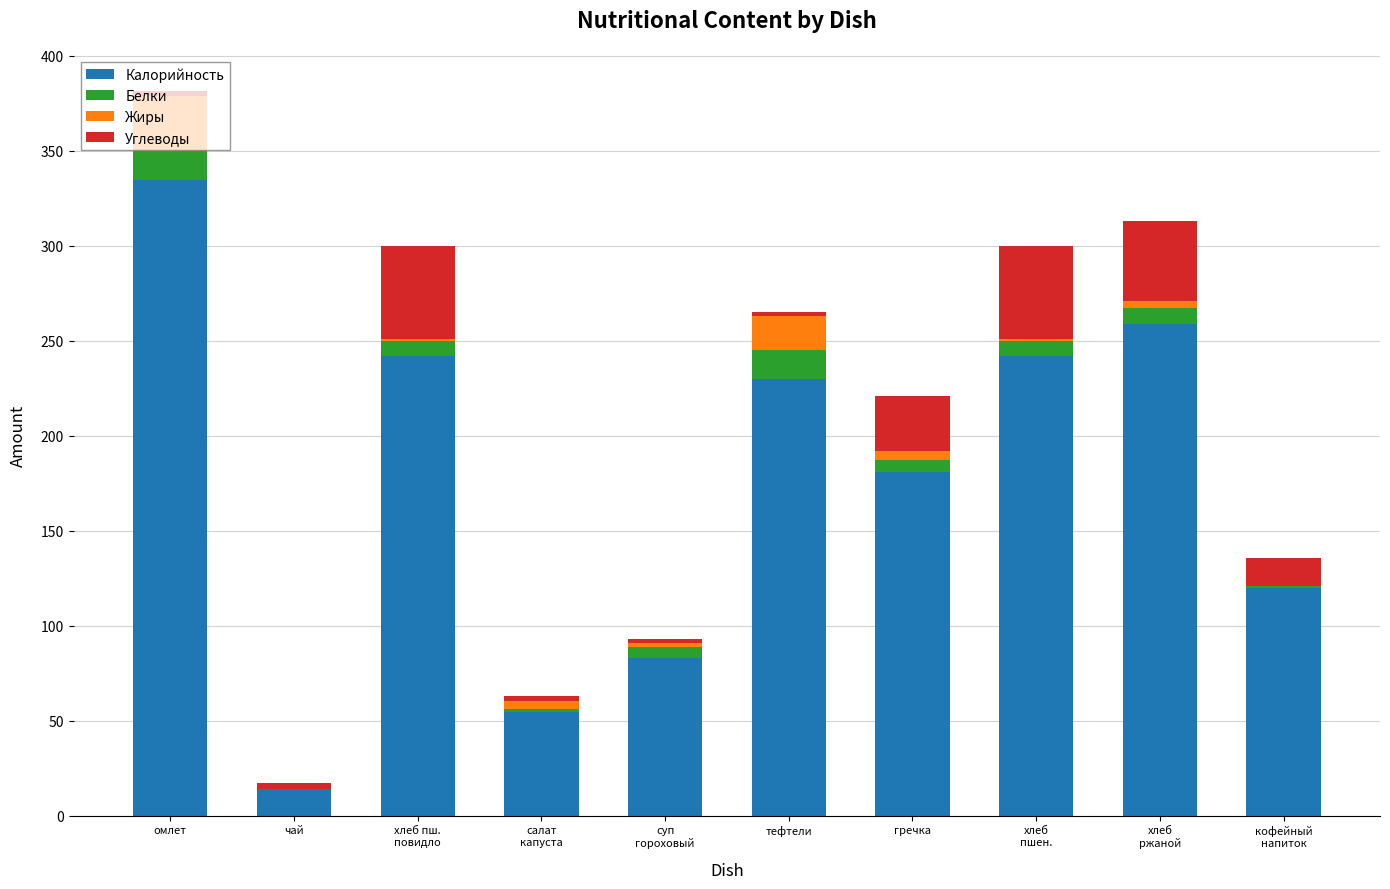

Are the bars horizontal?

No